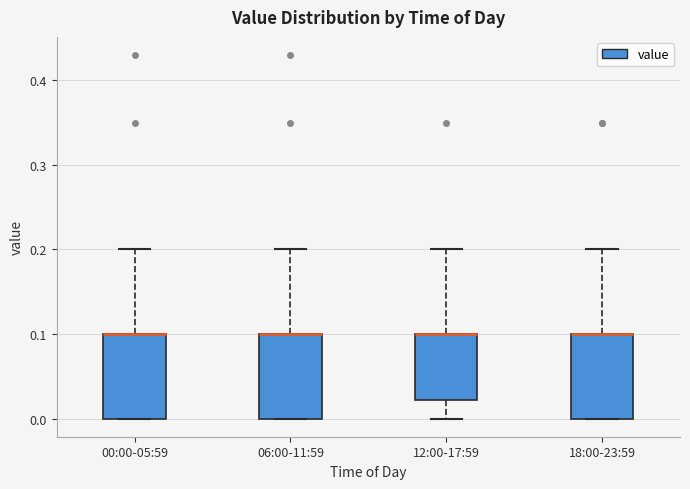

Reading left to right, transcribe this box plot: for each box, give where its median line is, the range the box spans, and where its two whiskers end, as read against the y-axis. The values are not printed on the chart, so give them approximately, as read against the axis.

00:00-05:59: median 0.10 (drawn on the box's upper edge), box 0.00 to 0.10, whiskers 0.00 to 0.20
06:00-11:59: median 0.10 (drawn on the box's upper edge), box 0.00 to 0.10, whiskers 0.00 to 0.20
12:00-17:59: median 0.10 (drawn on the box's upper edge), box 0.02 to 0.10, whiskers 0.00 to 0.20
18:00-23:59: median 0.10 (drawn on the box's upper edge), box 0.00 to 0.10, whiskers 0.00 to 0.20